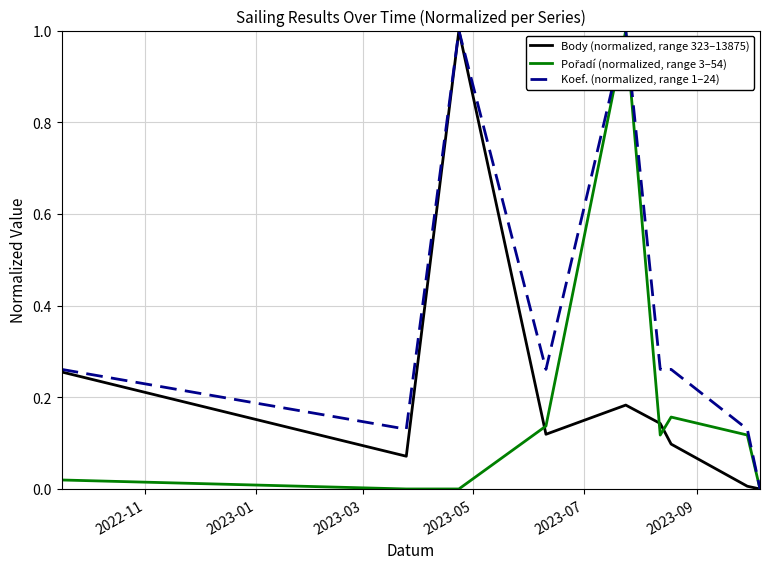

Which series has the largest total across all categories?

Koef. (normalized, range 1–24)